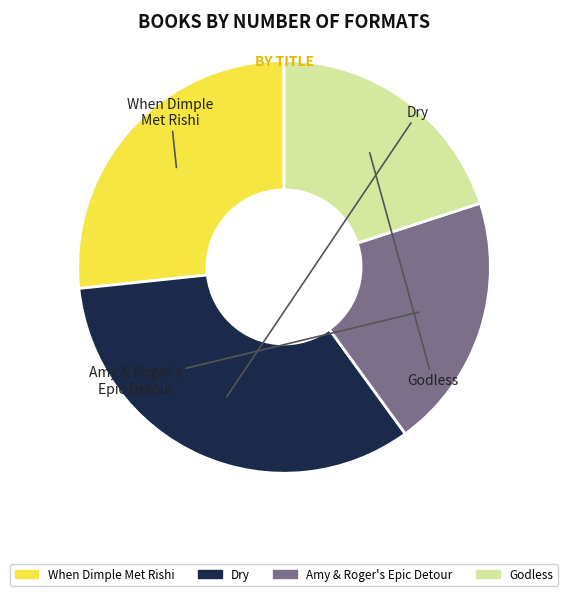

Which has a higher value, Godless or When Dimple Met Rishi?

When Dimple Met Rishi